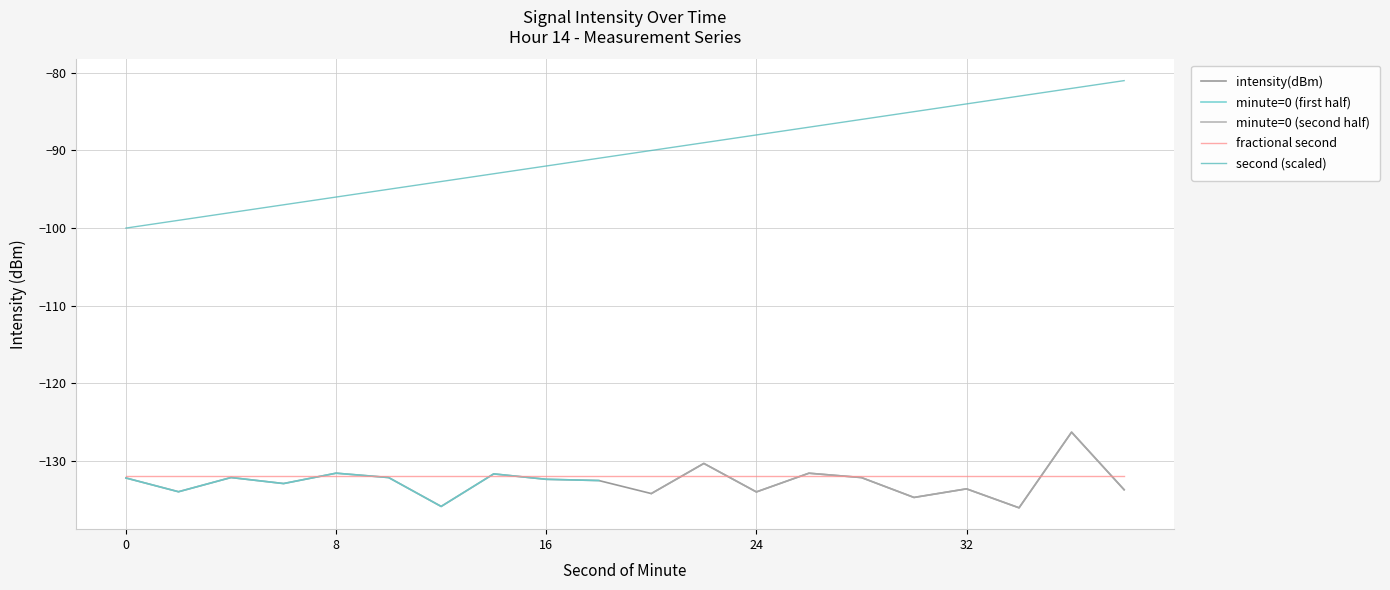

The value of second at 26 is -149.3. True or false?

False